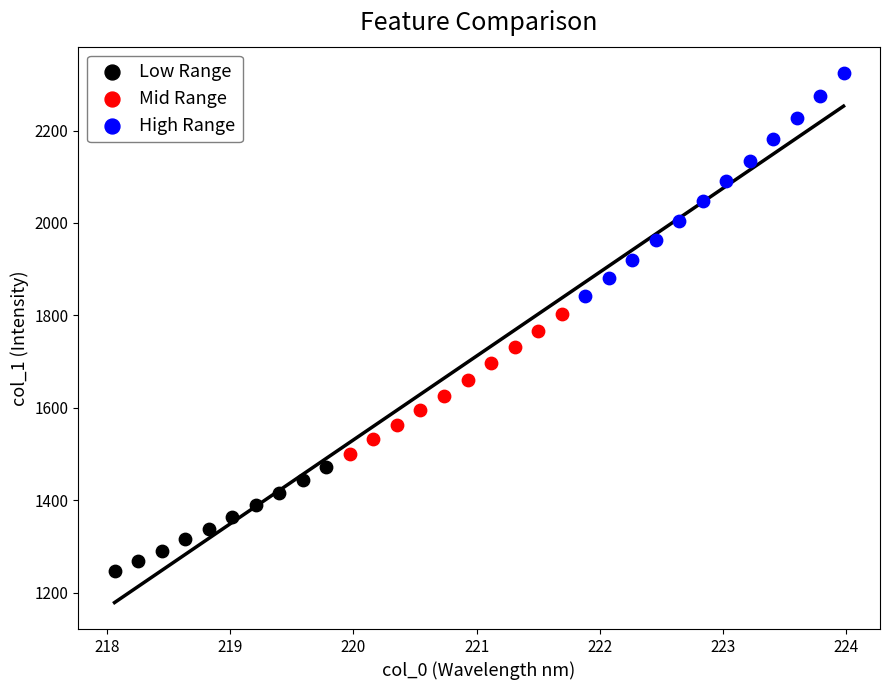

Which series contains the highest Y value?

High Range